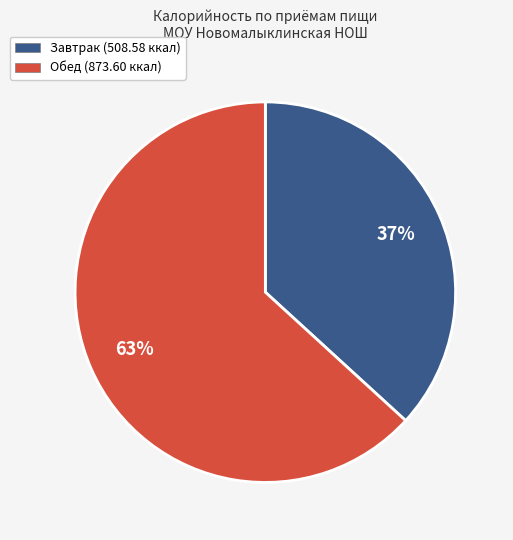

Is it true that Завтрак is 37% of the pie?

True